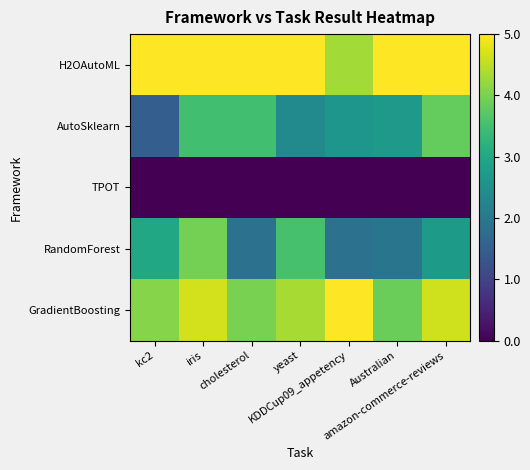

Reading right to left, transcribe all the data shown in this chart.

H2OAutoML: amazon-commerce-reviews=1.0	Australian=1.0	KDDCup09_appetency=0.9	yeast=1.0	cholesterol=1.0	iris=1.0	kc2=1.0
AutoSklearn: amazon-commerce-reviews=0.8	Australian=0.5	KDDCup09_appetency=0.5	yeast=0.5	cholesterol=0.7	iris=0.7	kc2=0.3
TPOT: amazon-commerce-reviews=0.0	Australian=0.0	KDDCup09_appetency=0.0	yeast=0.0	cholesterol=0.0	iris=0.0	kc2=0.0
RandomForest: amazon-commerce-reviews=0.5	Australian=0.4	KDDCup09_appetency=0.4	yeast=0.7	cholesterol=0.4	iris=0.8	kc2=0.6
GradientBoosting: amazon-commerce-reviews=0.9	Australian=0.8	KDDCup09_appetency=1.0	yeast=0.9	cholesterol=0.8	iris=0.9	kc2=0.8